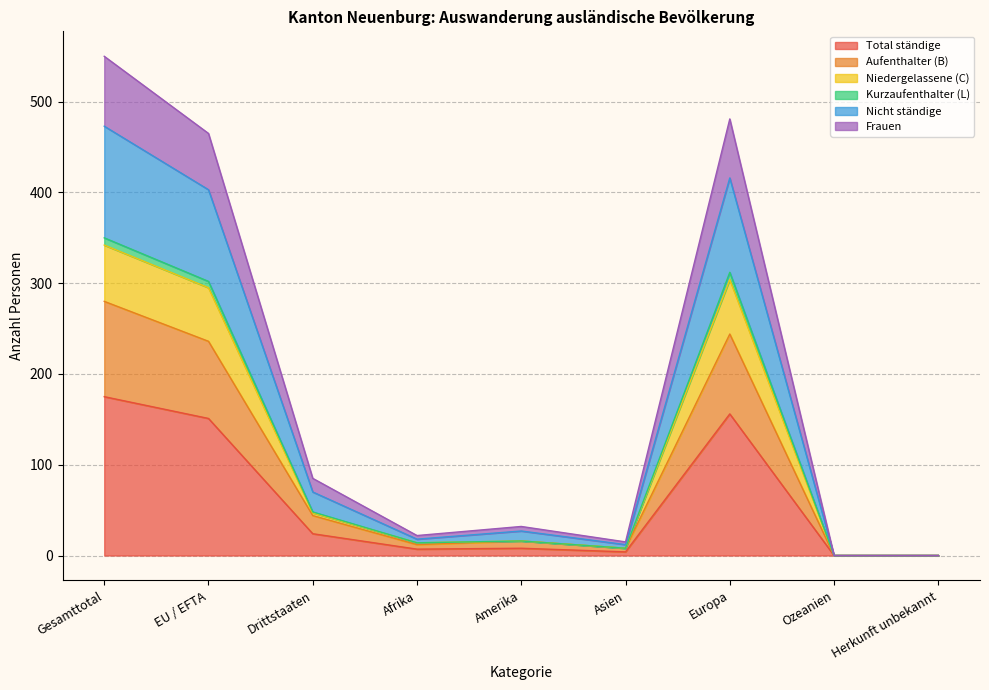

How many positive values does the Nicht ständige series have?

7